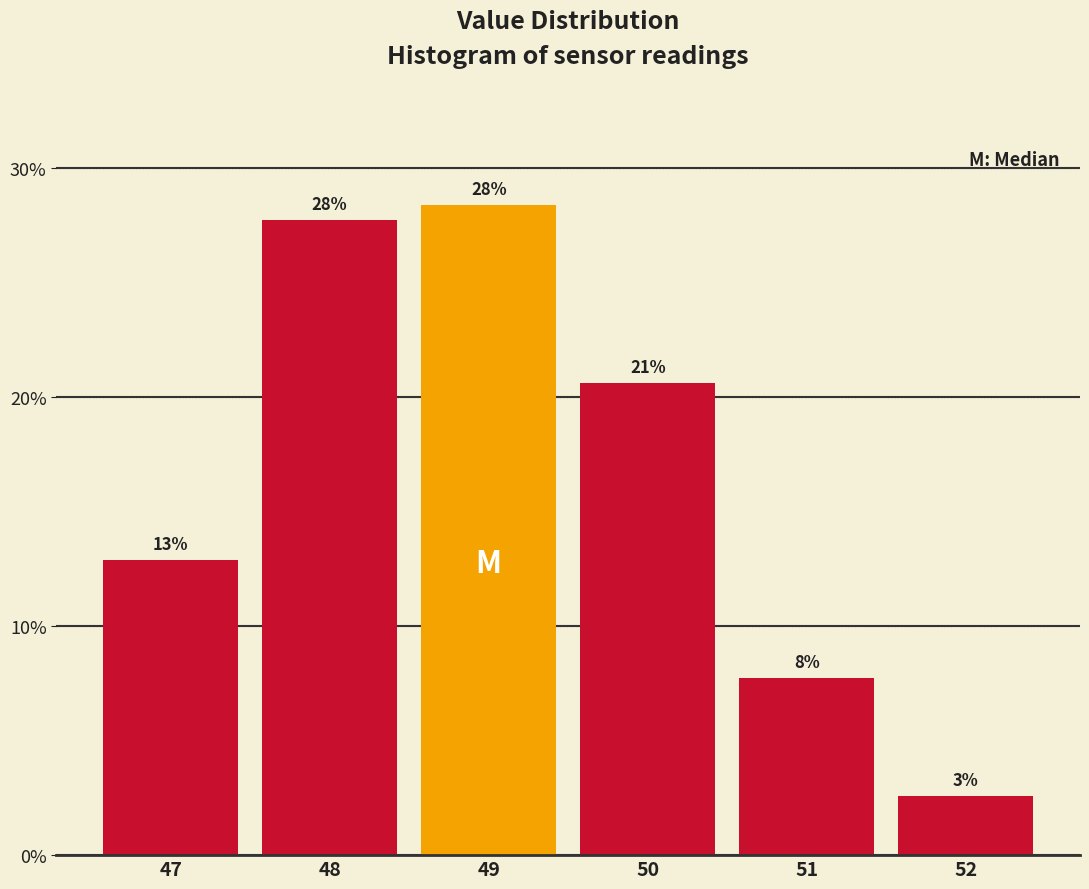

Does the chart contain any negative values?

No